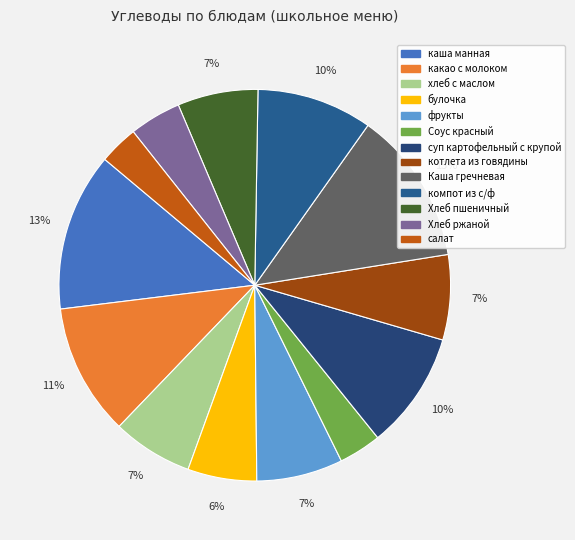

How many segments does this pie chart have?

13